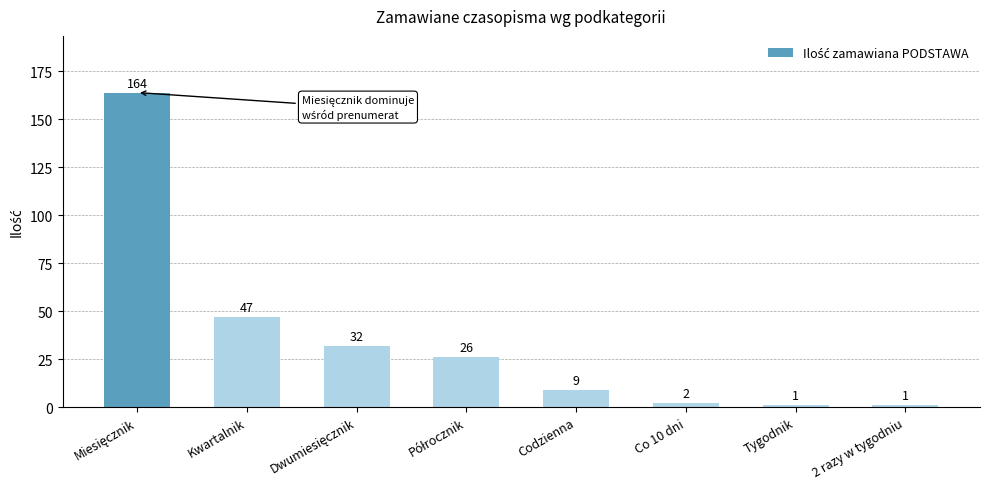

Reading left to right, transcribe all the data shown in this chart.

164	47	32	26	9	2	1	1